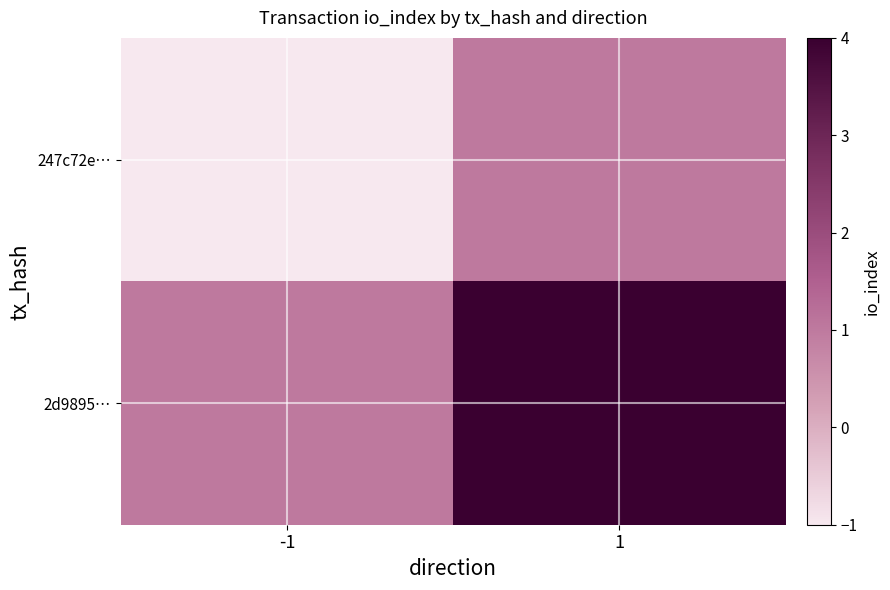

Which series has the largest total across all categories?

2d9895…